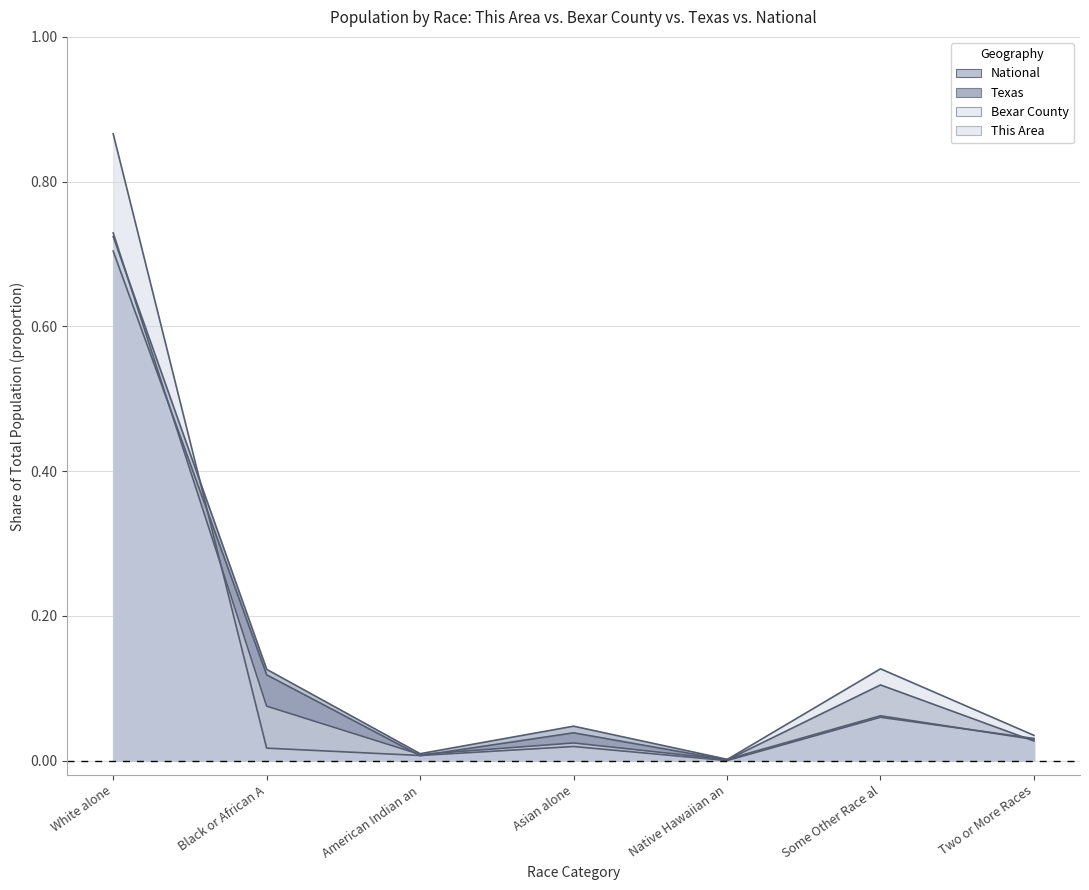

Which series has the largest range (max minus min)?

This Area